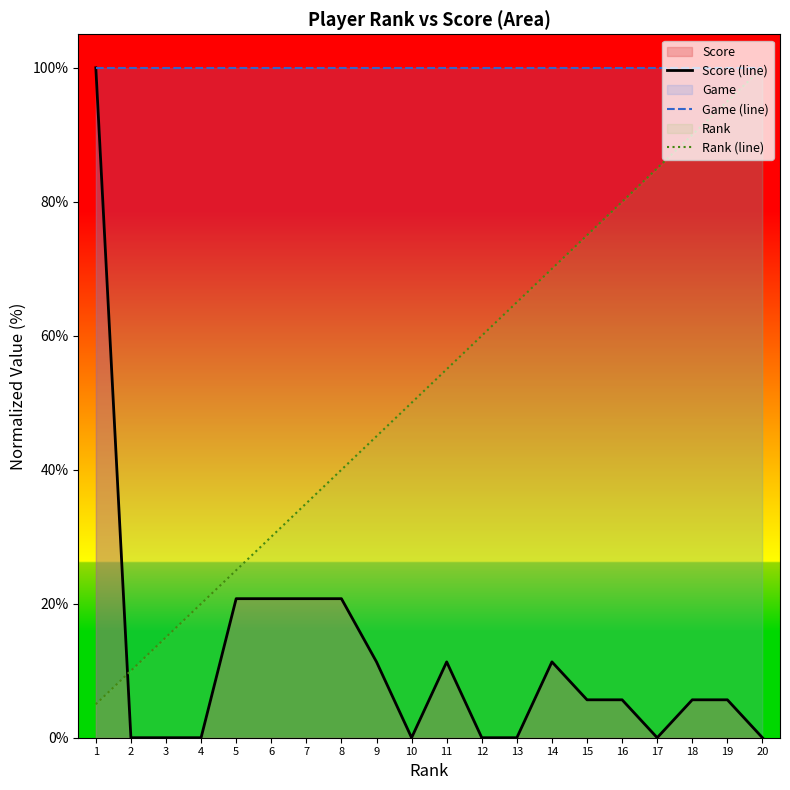

What is the difference between the Rank (line) values at 15 and 5?

50.0